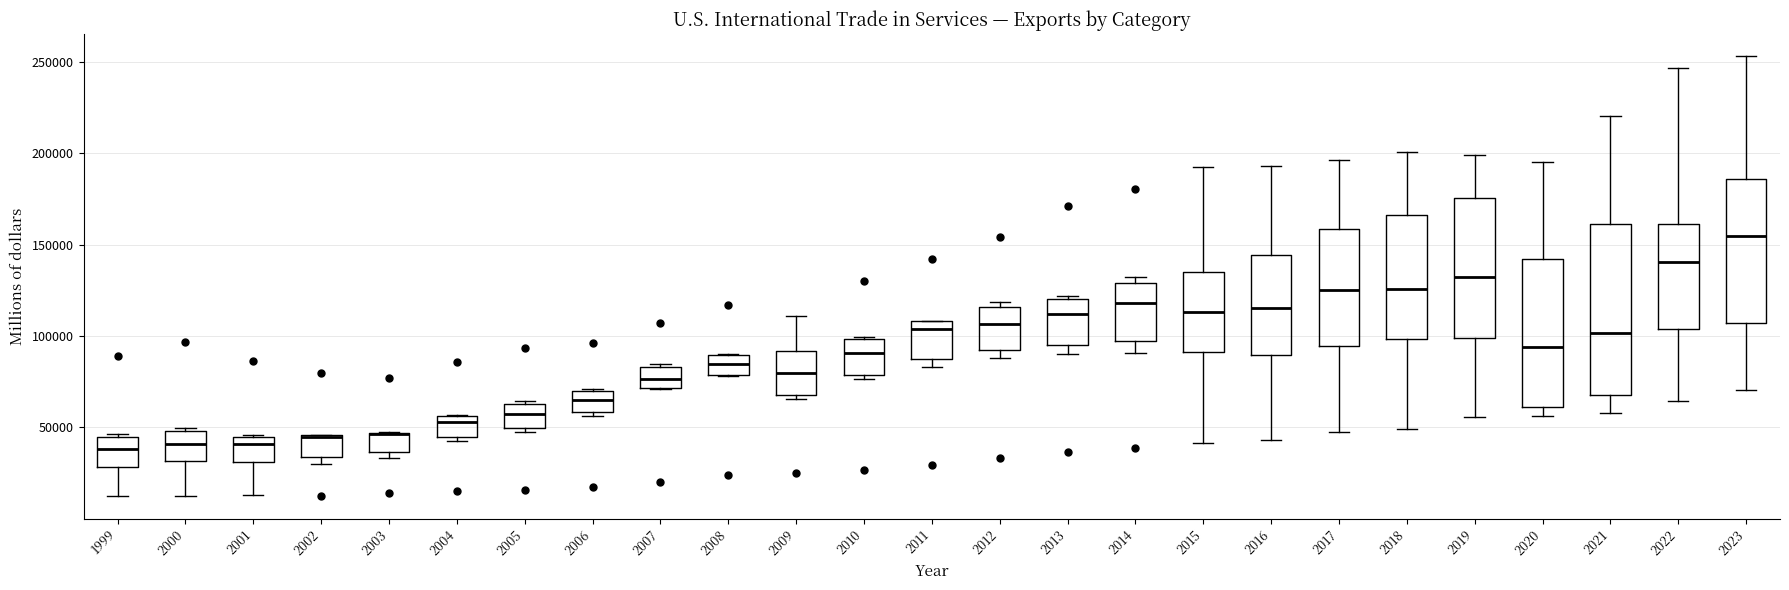

Comparing the boxes themselves (not the whiskers), which one is the tallest?

2021